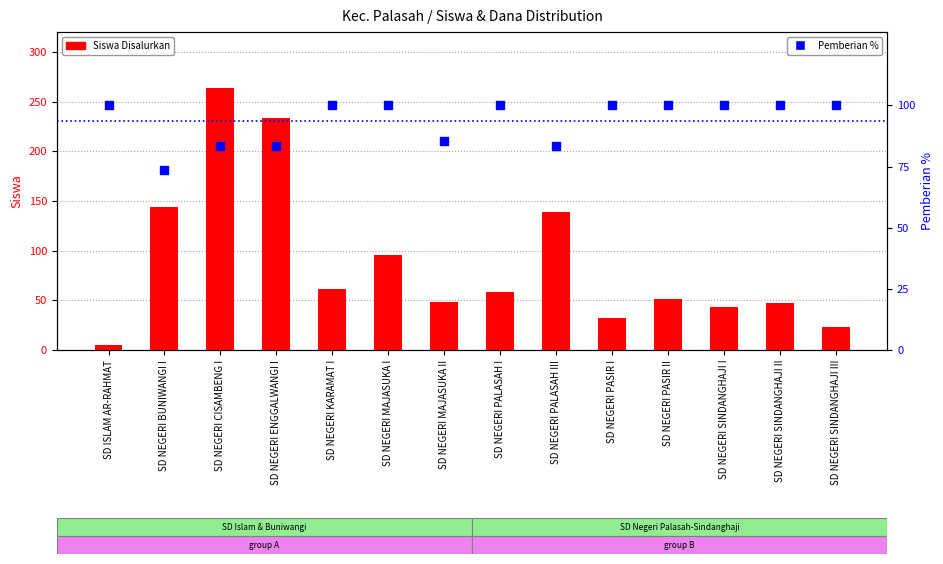

Which series has the largest total across all categories?

Pemberian %